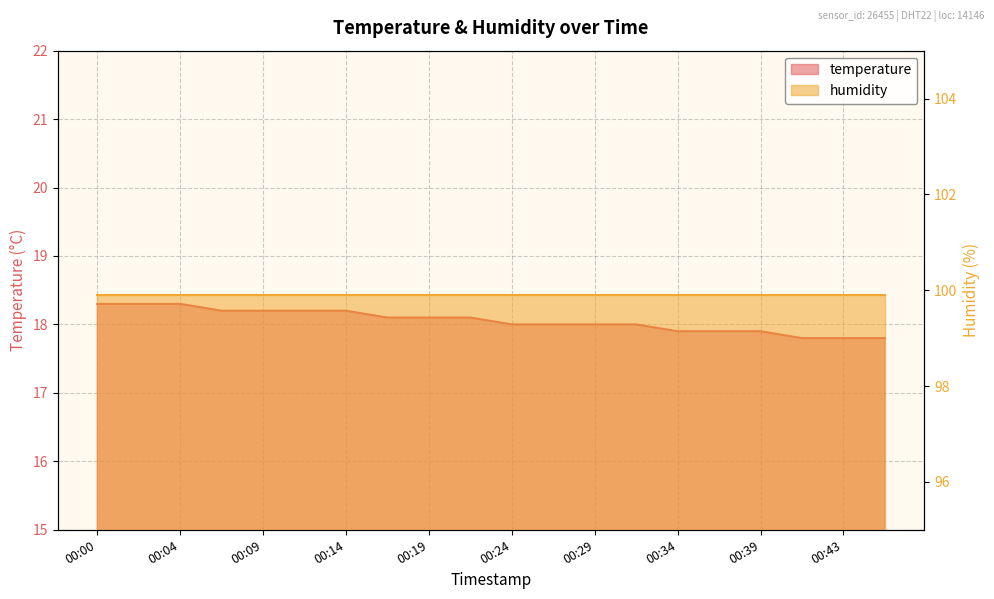

What is the sum of all values?

361.1